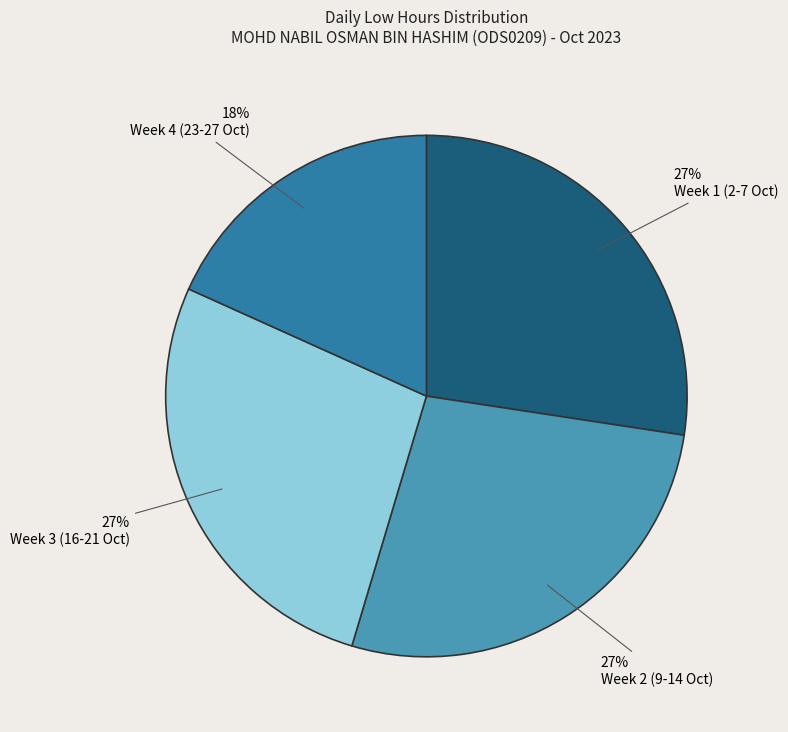

To the nearest percent, what is the difference between the largest and smallest slice percentages?

9%